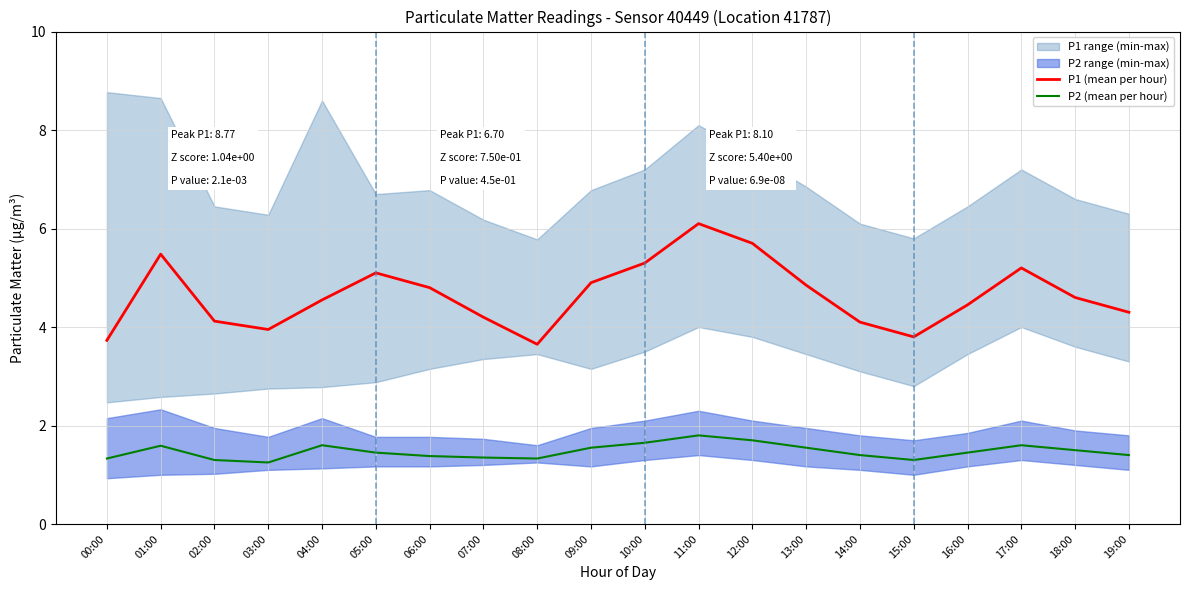

Reading left to right, what are all the values shown in this chart?

P1 (mean per hour): 3.7	5.5	4.1	4.0	4.5	5.1	4.8	4.2	3.6	4.9	5.3	6.1	5.7	4.8	4.1	3.8	4.5	5.2	4.6	4.3
P2 (mean per hour): 1.3	1.6	1.3	1.2	1.6	1.4	1.4	1.4	1.3	1.6	1.6	1.8	1.7	1.6	1.4	1.3	1.4	1.6	1.5	1.4